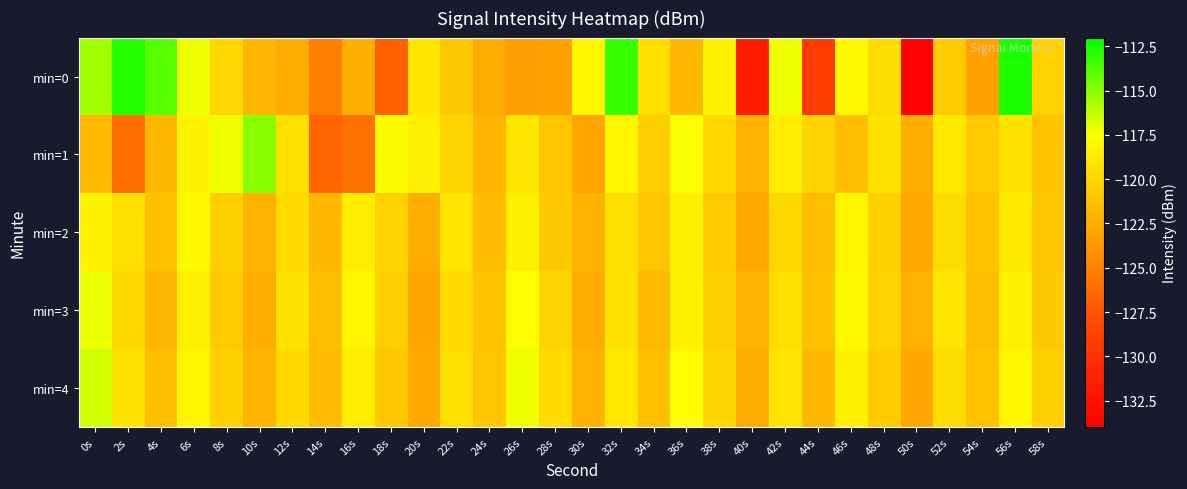

Reading left to right, extract all data points from this chart.

min=0: 0s=-115.5	2s=-112.8	4s=-113.9	6s=-117.2	8s=-119.9	10s=-121.9	12s=-122.6	14s=-125.1	16s=-122.3	18s=-126.8	20s=-119.0	22s=-120.8	24s=-122.5	26s=-123.4	28s=-123.2	30s=-118.0	32s=-113.2	34s=-119.5	36s=-121.8	38s=-118.3	40s=-131.4	42s=-117.2	44s=-129.2	46s=-117.9	48s=-119.6	50s=-133.9	52s=-120.7	54s=-123.2	56s=-112.6	58s=-120.2
min=1: 0s=-121.6	2s=-126.2	4s=-121.8	6s=-118.2	8s=-117.2	10s=-115.0	12s=-119.4	14s=-126.7	16s=-125.8	18s=-117.7	20s=-118.5	22s=-120.0	24s=-122.0	26s=-119.0	28s=-121.0	30s=-123.0	32s=-118.0	34s=-120.5	36s=-117.5	38s=-119.8	40s=-122.3	42s=-118.7	44s=-120.1	46s=-121.4	48s=-119.2	50s=-122.6	52s=-118.9	54s=-120.7	56s=-119.3	58s=-121.1
min=2: 0s=-118.2	2s=-119.5	4s=-121.3	6s=-117.8	8s=-120.4	10s=-122.1	12s=-119.7	14s=-121.8	16s=-118.6	18s=-120.2	20s=-122.5	22s=-119.1	24s=-121.6	26s=-118.4	28s=-120.8	30s=-122.2	32s=-119.4	34s=-121.0	36s=-118.3	38s=-120.6	40s=-122.8	42s=-119.9	44s=-121.5	46s=-118.1	48s=-120.3	50s=-122.7	52s=-119.6	54s=-121.2	56s=-118.8	58s=-120.9
min=3: 0s=-117.1	2s=-119.8	4s=-121.9	6s=-118.5	8s=-120.7	10s=-122.4	12s=-119.2	14s=-121.4	16s=-118.0	18s=-120.5	20s=-122.9	22s=-119.7	24s=-121.1	26s=-117.6	28s=-120.1	30s=-122.6	32s=-119.3	34s=-121.7	36s=-118.2	38s=-120.4	40s=-122.1	42s=-119.5	44s=-121.3	46s=-117.8	48s=-120.2	50s=-122.3	52s=-119.0	54s=-121.5	56s=-118.4	58s=-120.8
min=4: 0s=-116.5	2s=-119.2	4s=-121.5	6s=-118.1	8s=-120.3	10s=-122.0	12s=-119.8	14s=-121.6	16s=-118.7	18s=-120.9	20s=-122.7	22s=-119.4	24s=-121.0	26s=-117.2	28s=-119.7	30s=-122.2	32s=-118.9	34s=-121.3	36s=-117.6	38s=-120.0	40s=-122.5	42s=-119.1	44s=-121.8	46s=-118.3	48s=-120.6	50s=-122.9	52s=-119.6	54s=-121.2	56s=-118.0	58s=-120.4